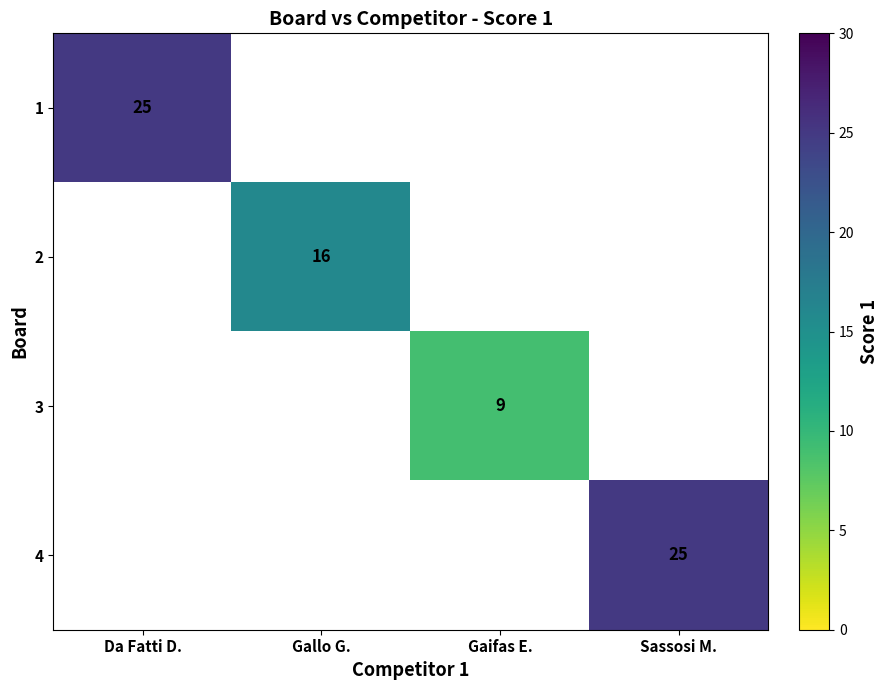

The 2 series shows 27 at Gallo G.. True or false?

False